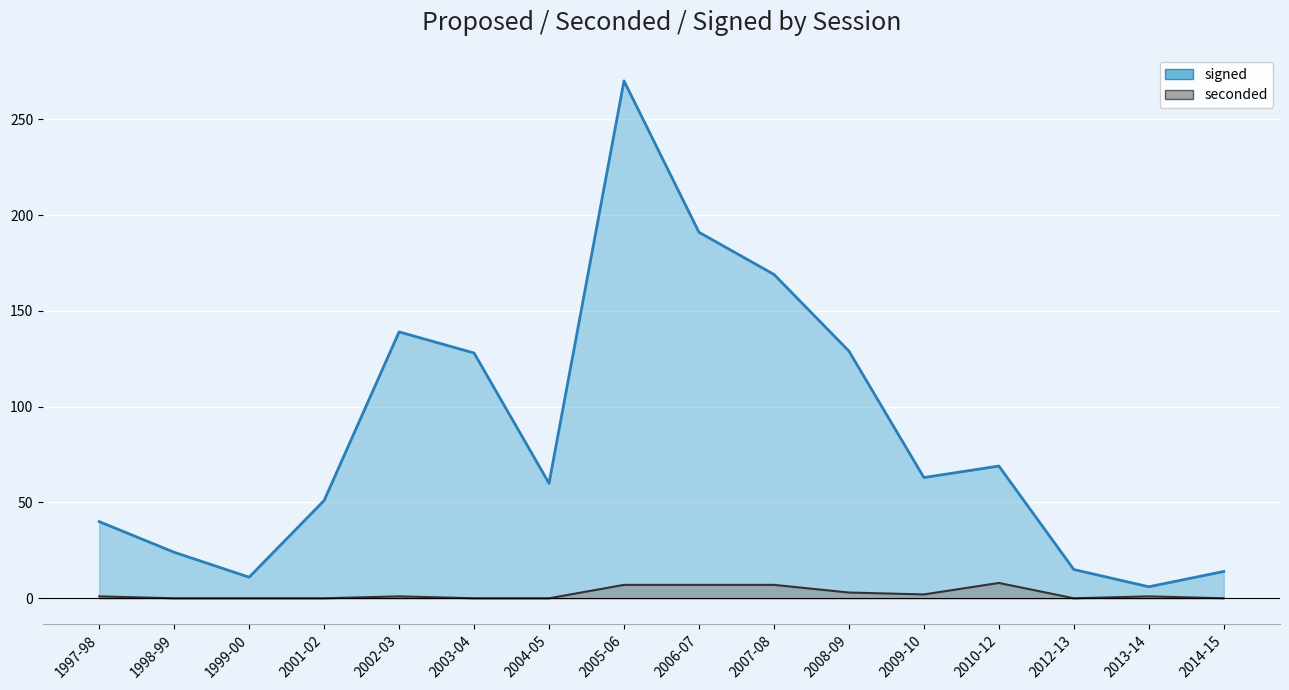

True or false: signed has a value of 25 at 1997-98.

False